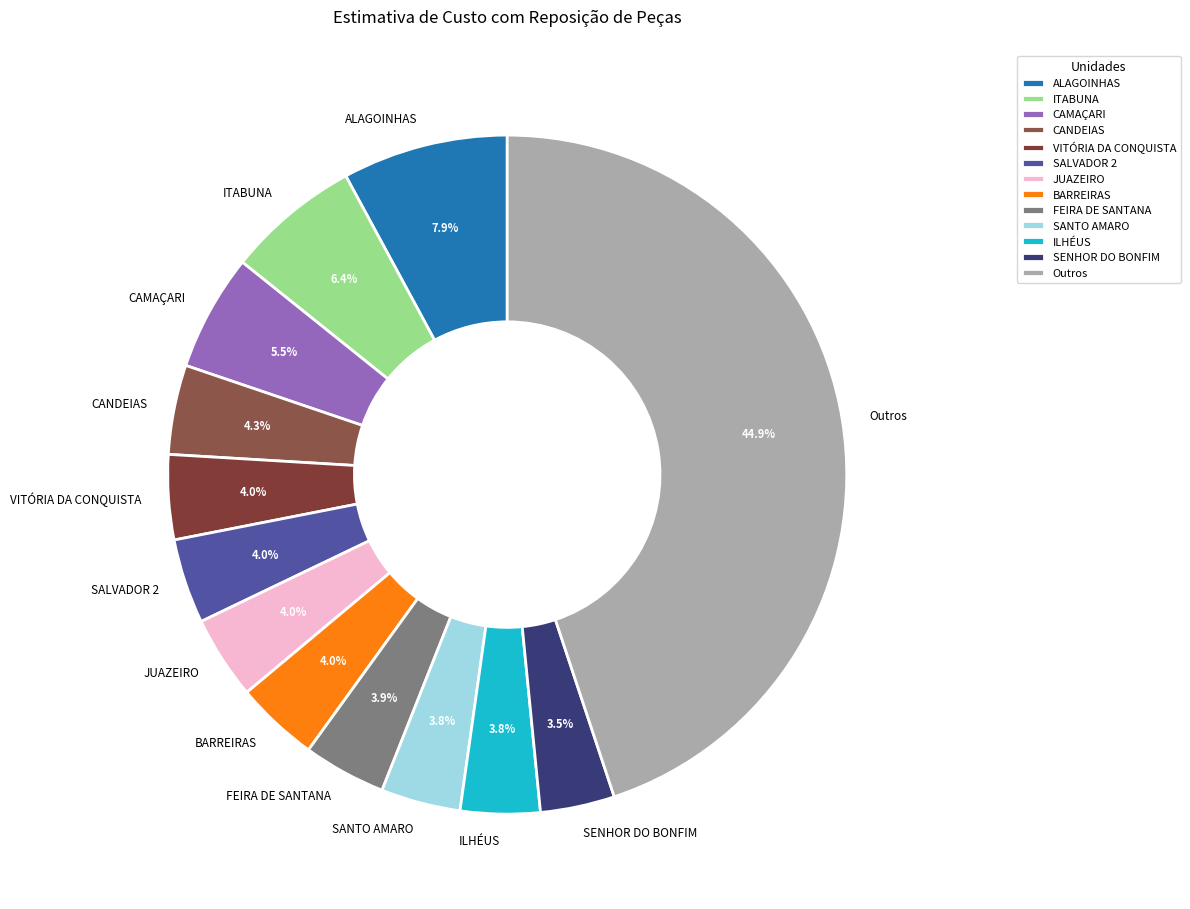

What is the ratio of the value at CAMAÇARI to the value at BARREIRAS?

1.4